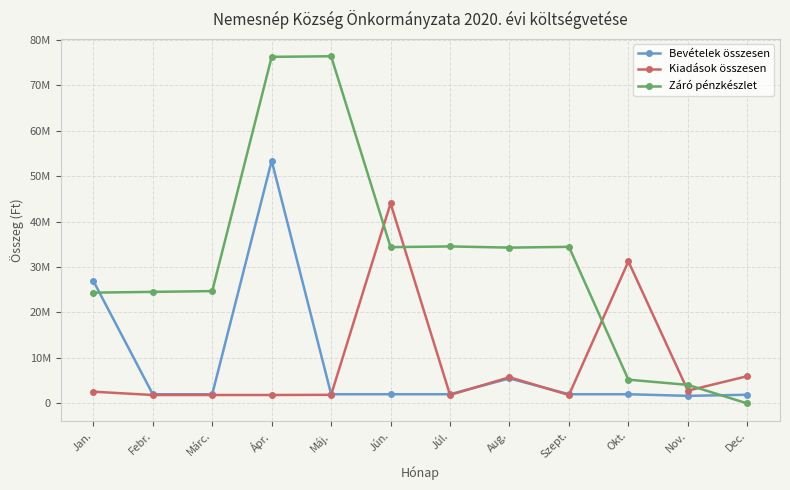

Does the chart have visible grid lines?

Yes